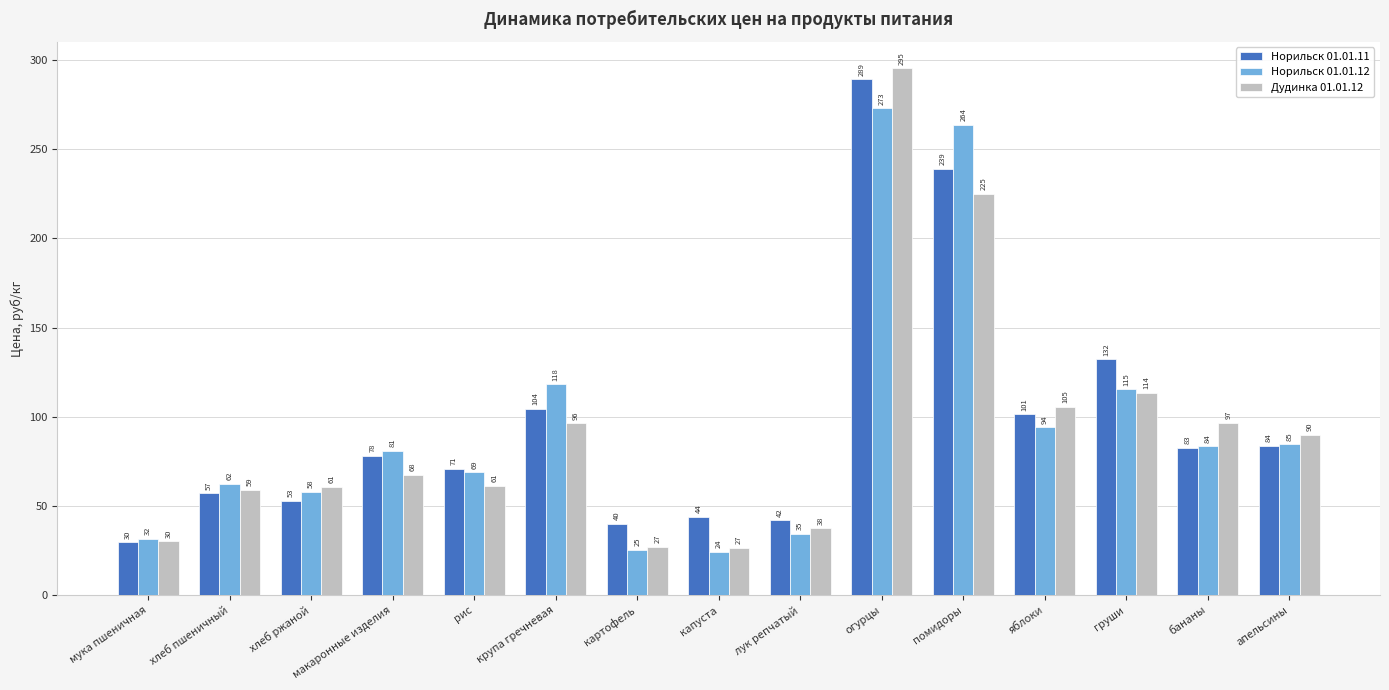

What is the label of the 3rd bar from the right?

груши